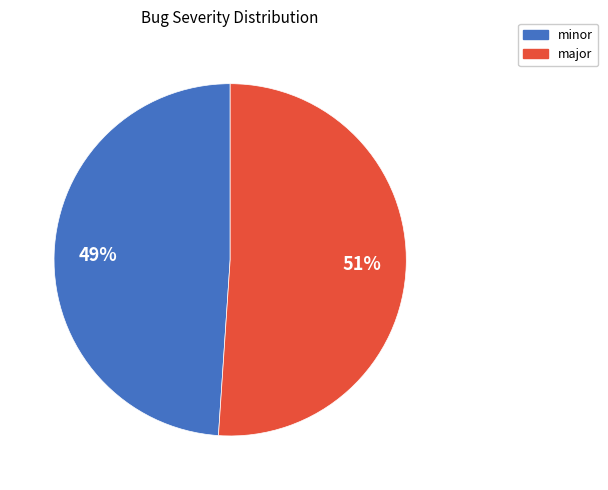

To the nearest percent, what percentage of the pie is minor?

49%